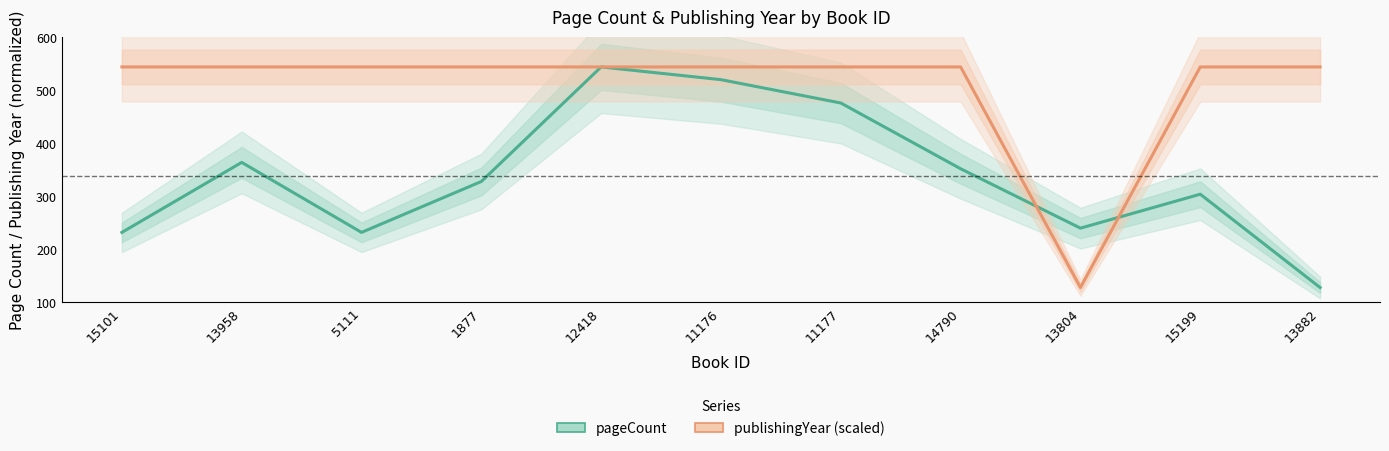

What is the label of the 4th point from the right?

14790